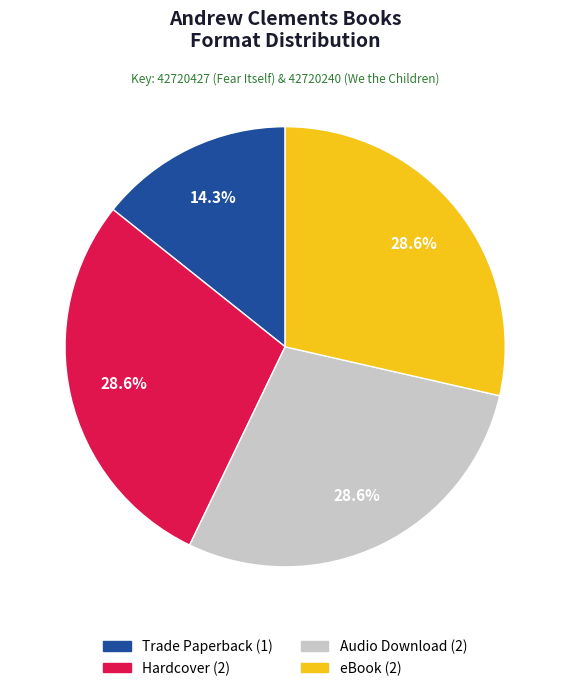

Which slice is the smallest?

Trade Paperback